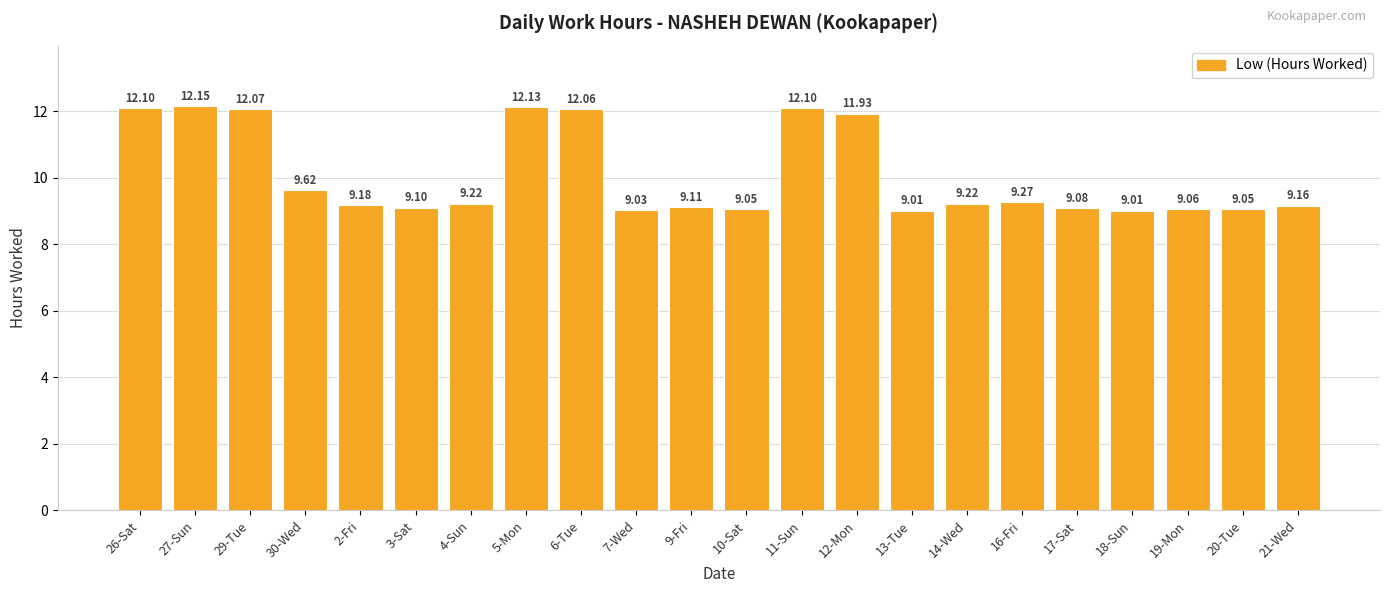

Approximately how many times larger is the value at 3-Sat compared to 21-Wed?

1.0